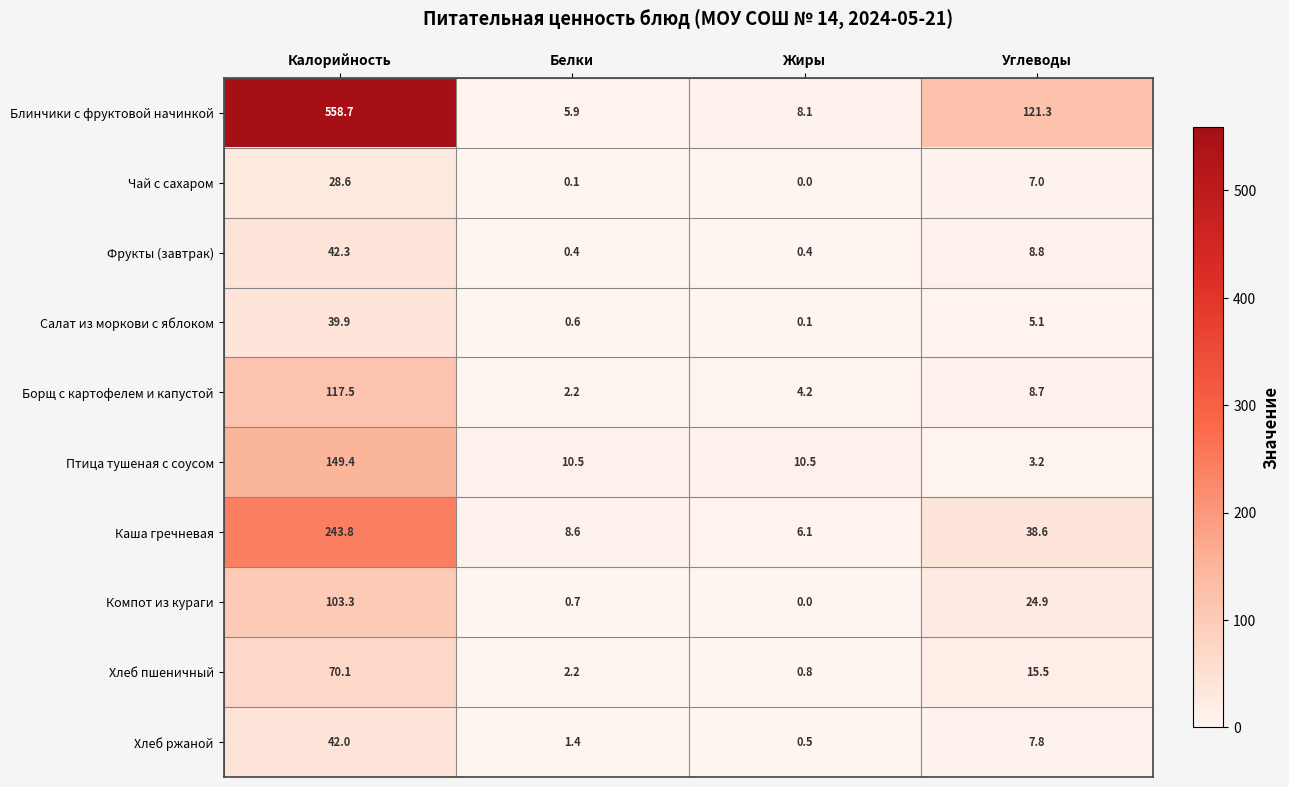

The value of Чай с сахаром at Жиры is 0.0. True or false?

True